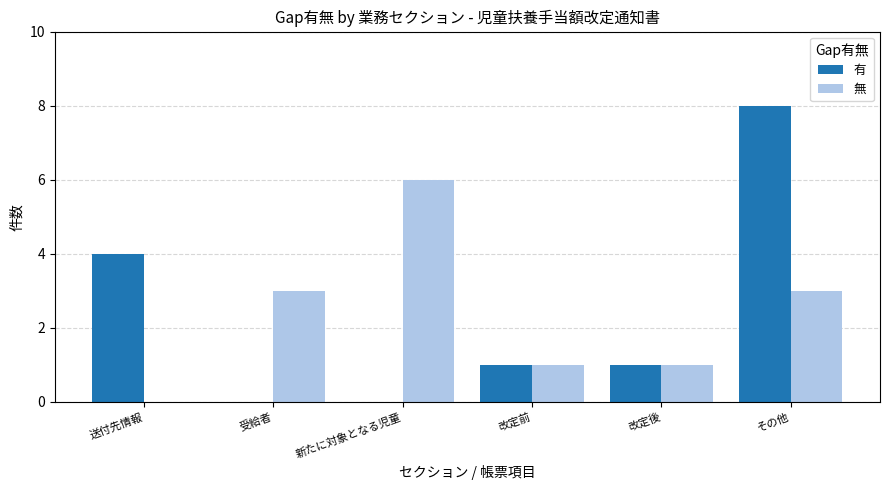

What is the highest value of the 無 series?

6